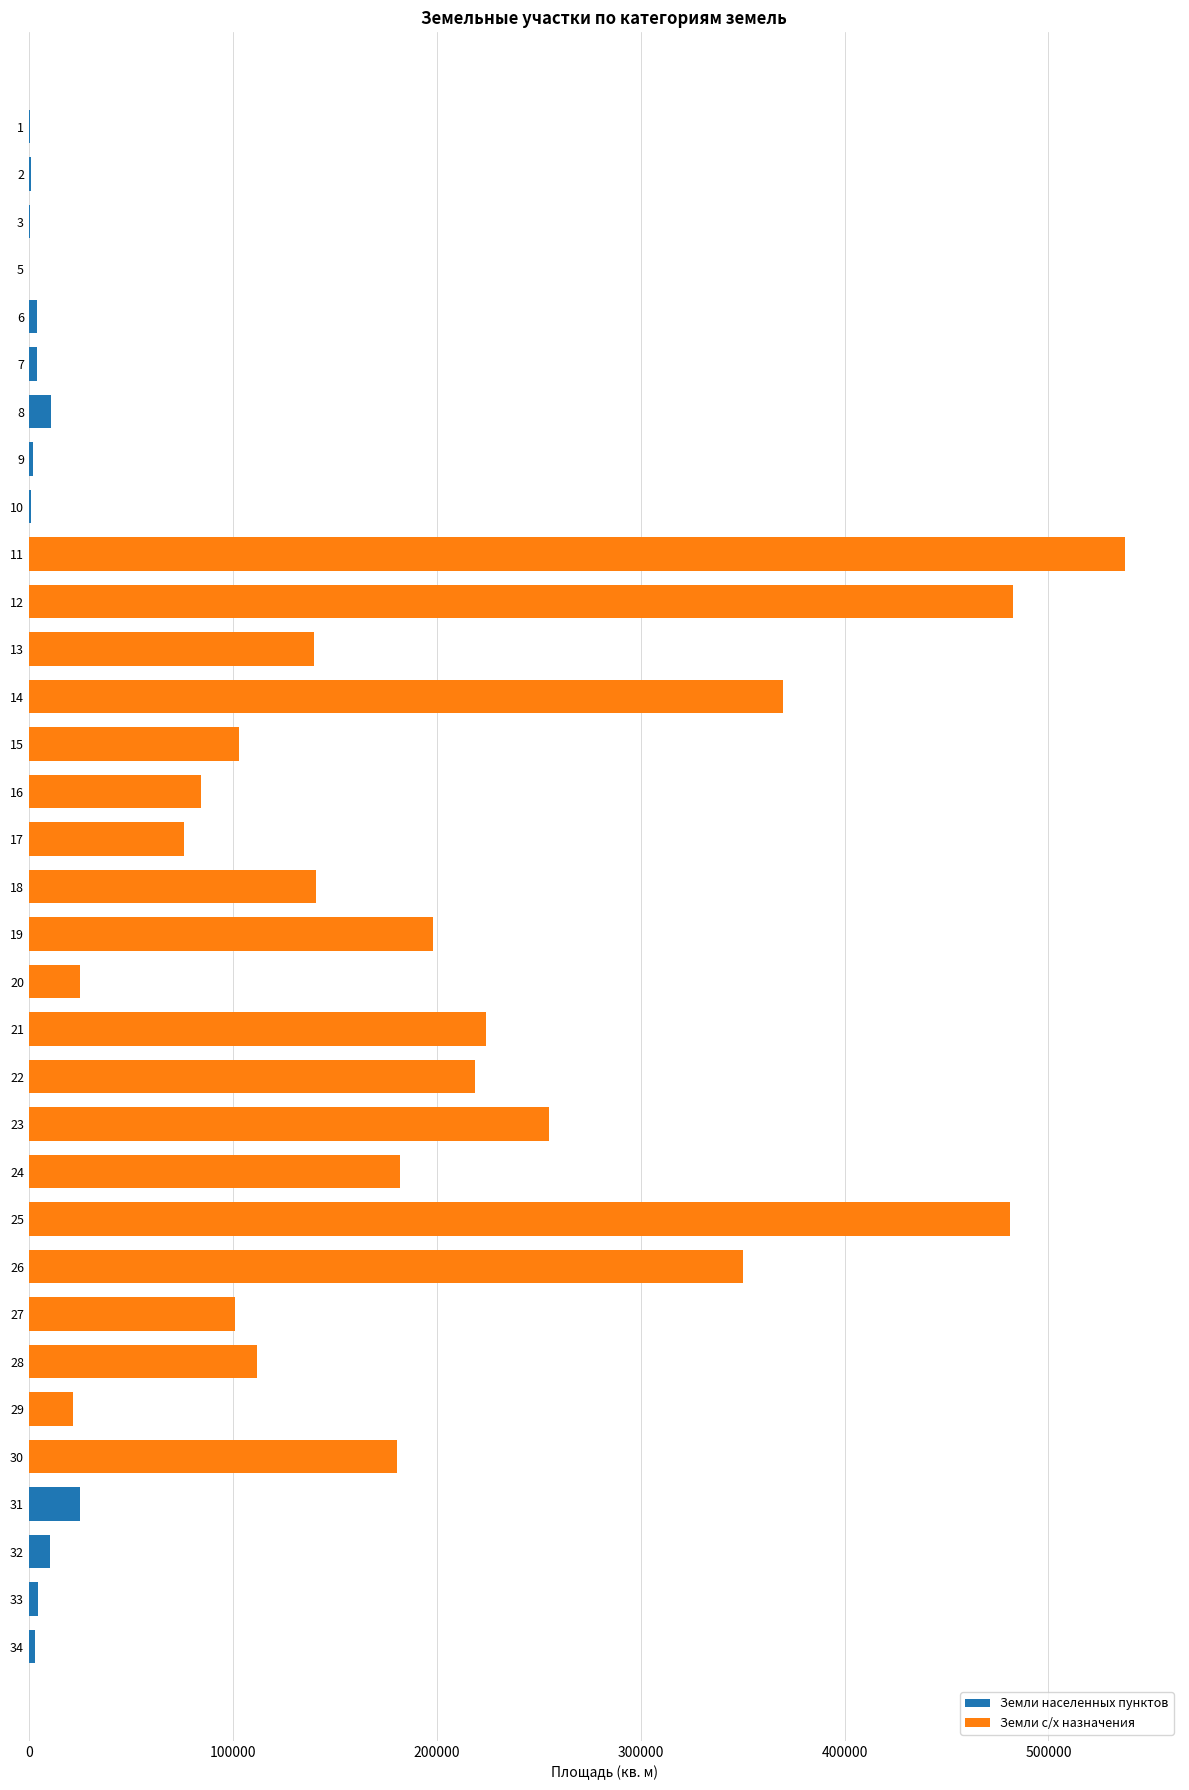

What is the maximum value for Земли населенных пунктов?

24936